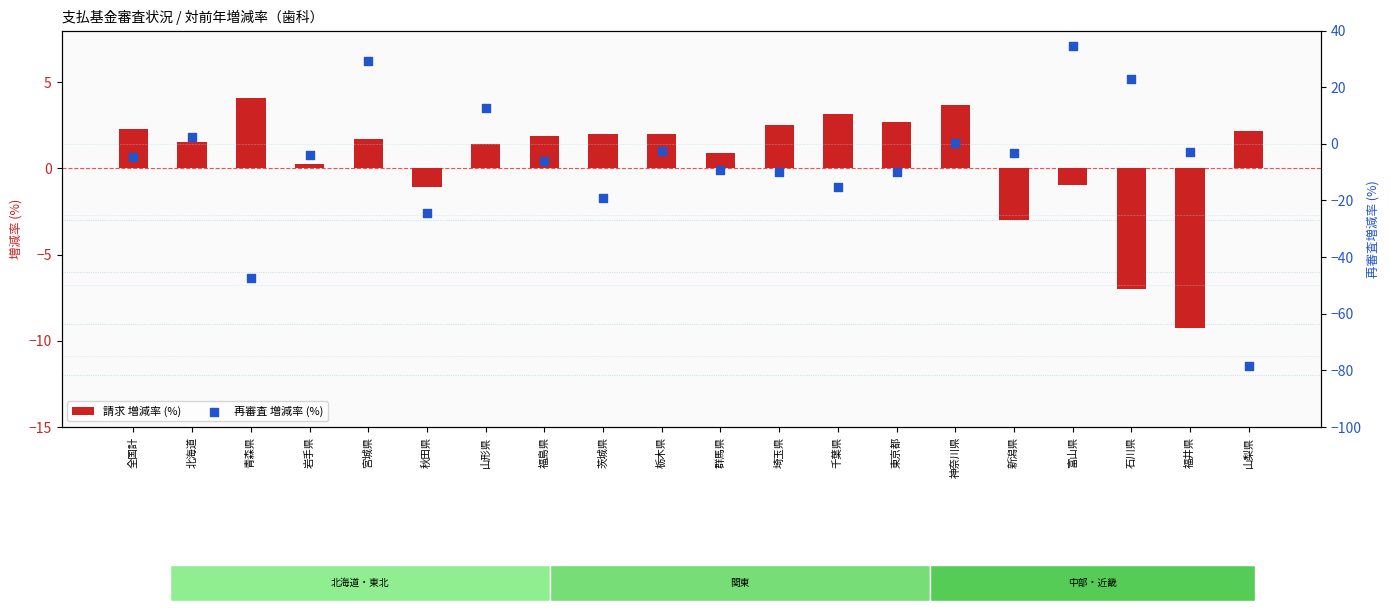

Which series has the largest Y range (max minus min)?

再審査 増減率 (%)